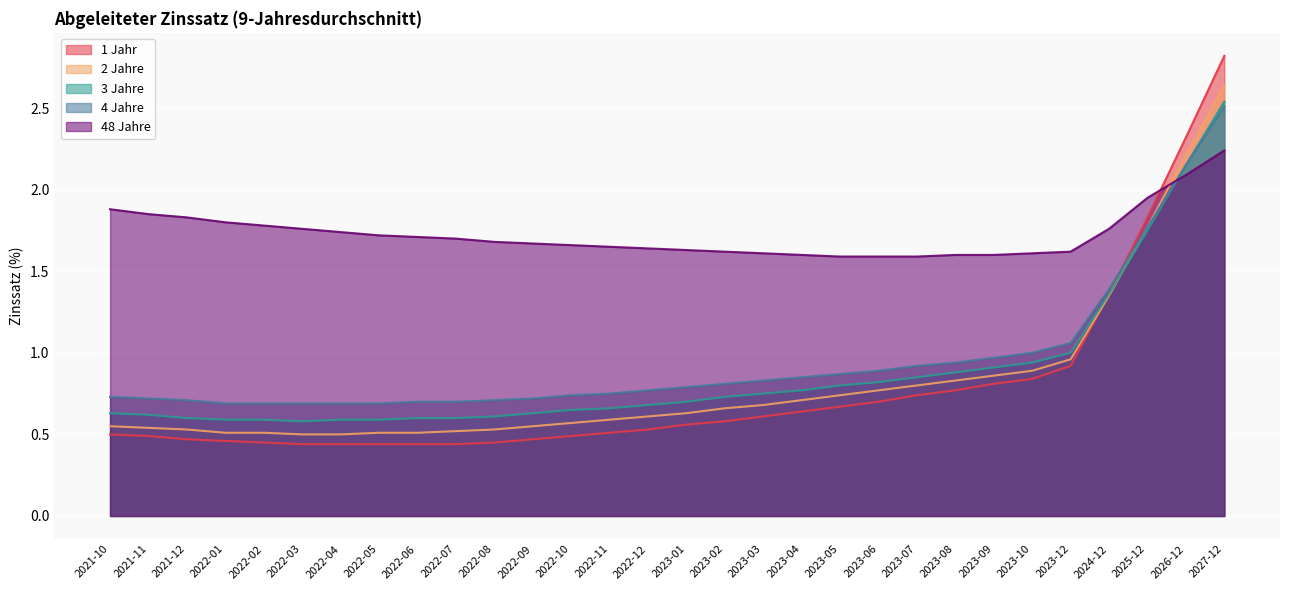

Which series has the widest spread of values?

1 Jahr